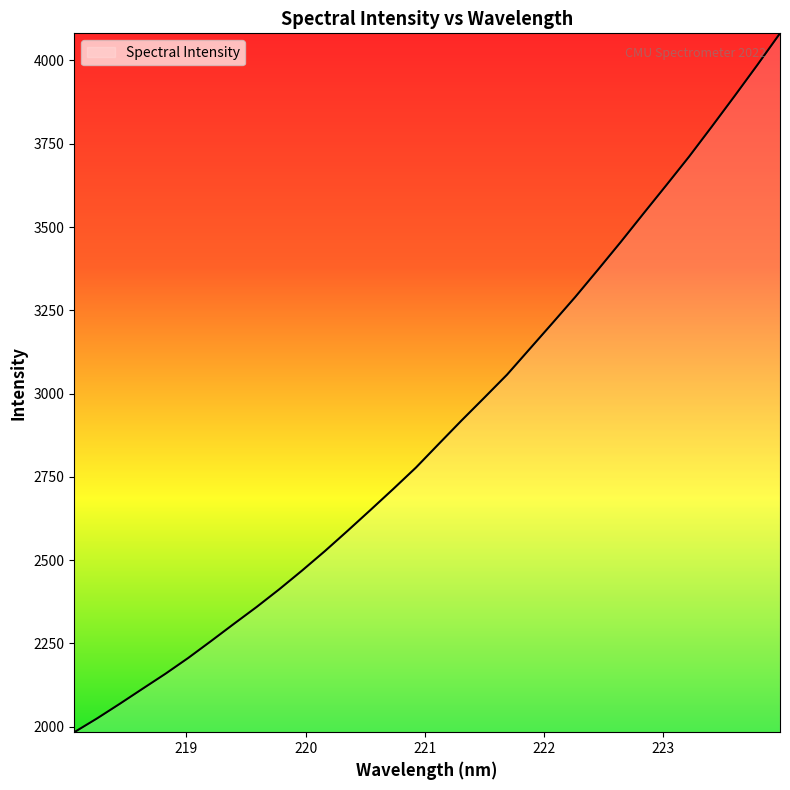

What is the maximum value shown in the chart?

4081.5